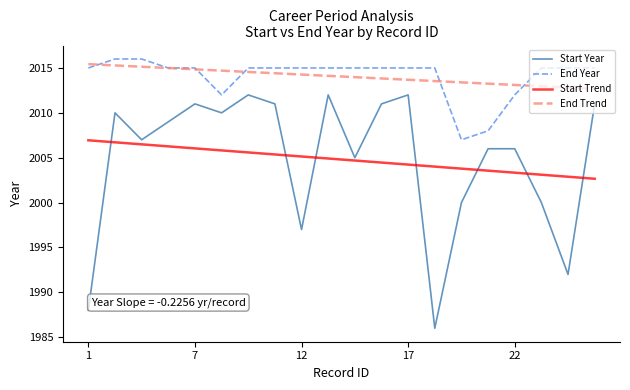

What is the difference between the maximum and minimum values in the Start Year series?

26